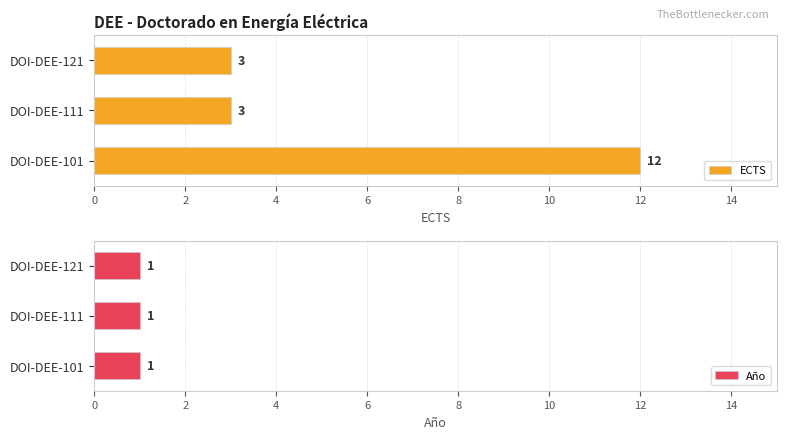

What value does the ECTS series have at DOI-DEE-111?

3